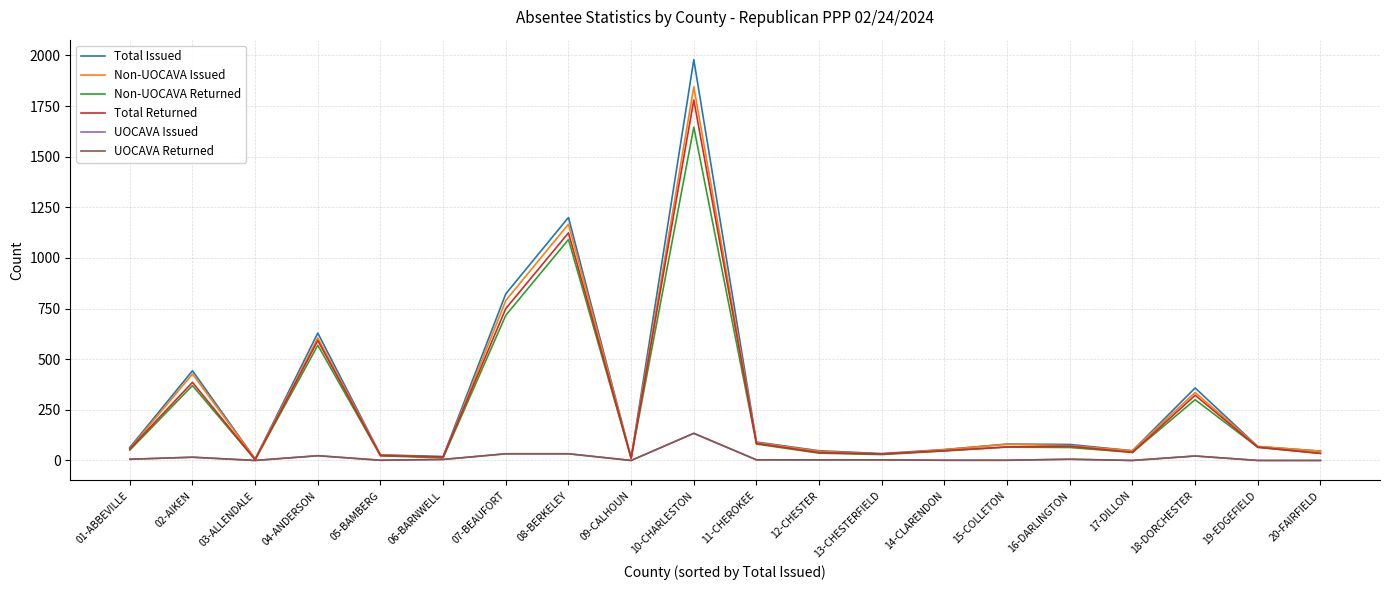

Where is Non-UOCAVA Issued nearest to the value 926?

07-BEAUFORT